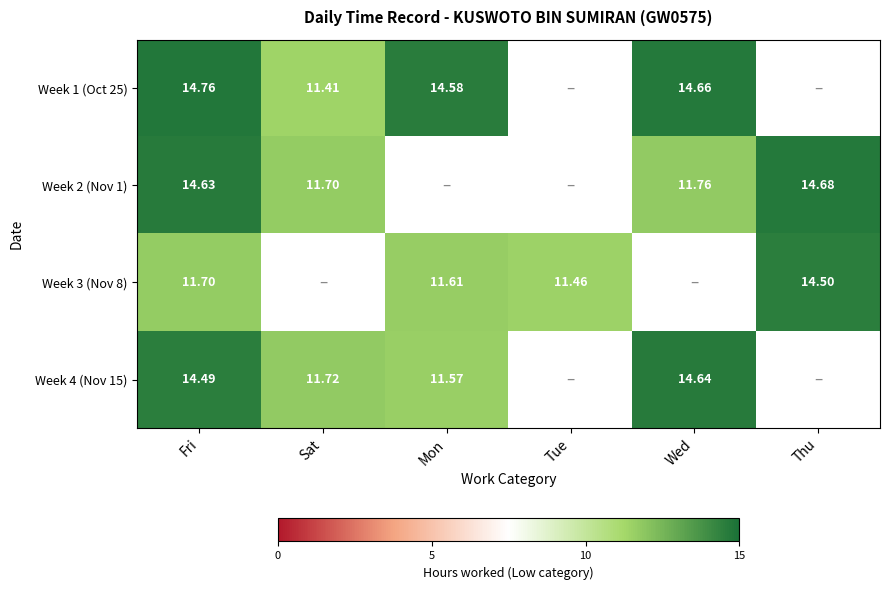

Where is Week 3 (Nov 8) nearest to the value 12?

Fri